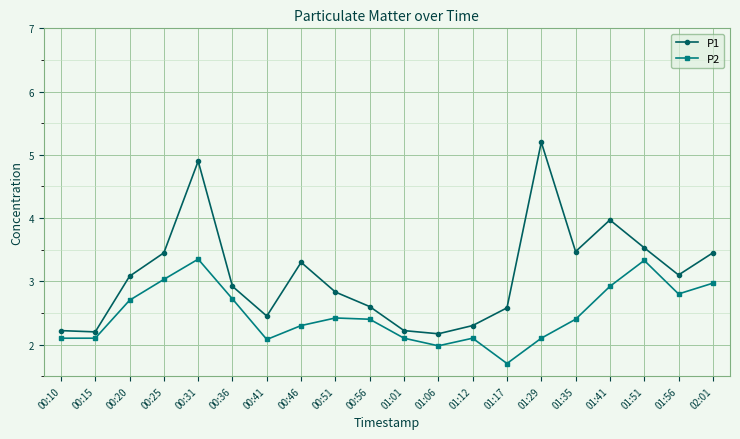

List the series in order of their overall mean, highest first.

P1, P2